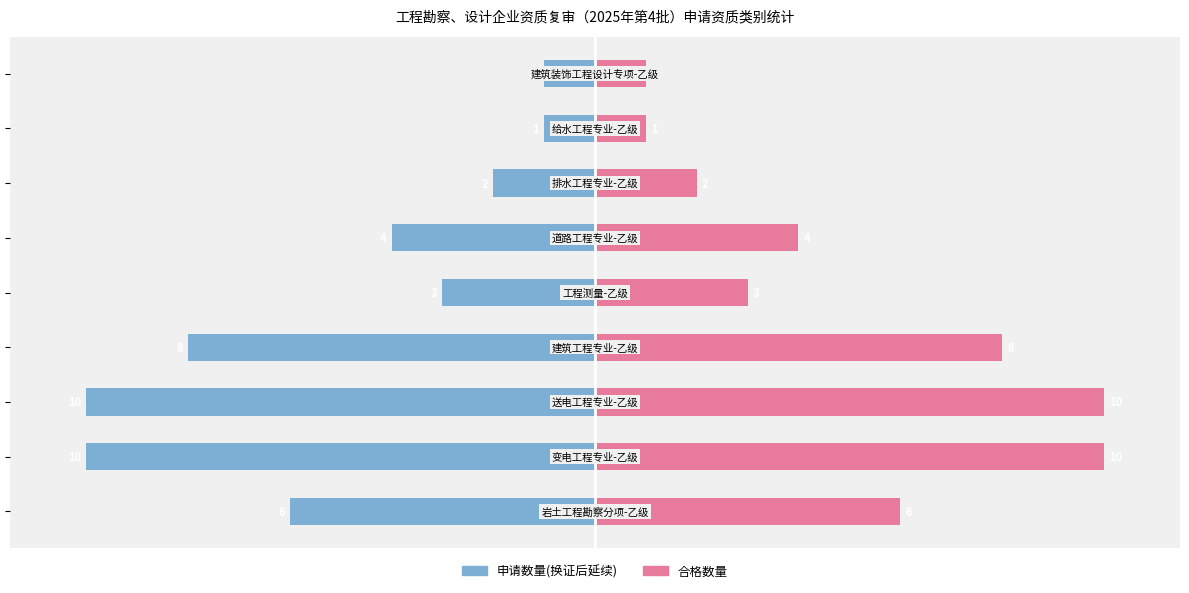

How many data points does each series have?

9